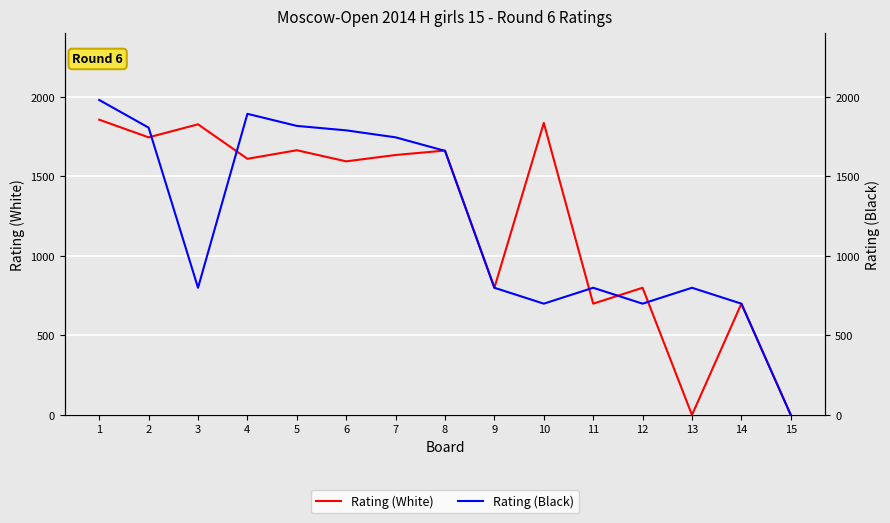

What is the difference between the Rating (White) values at 8 and 10?

174